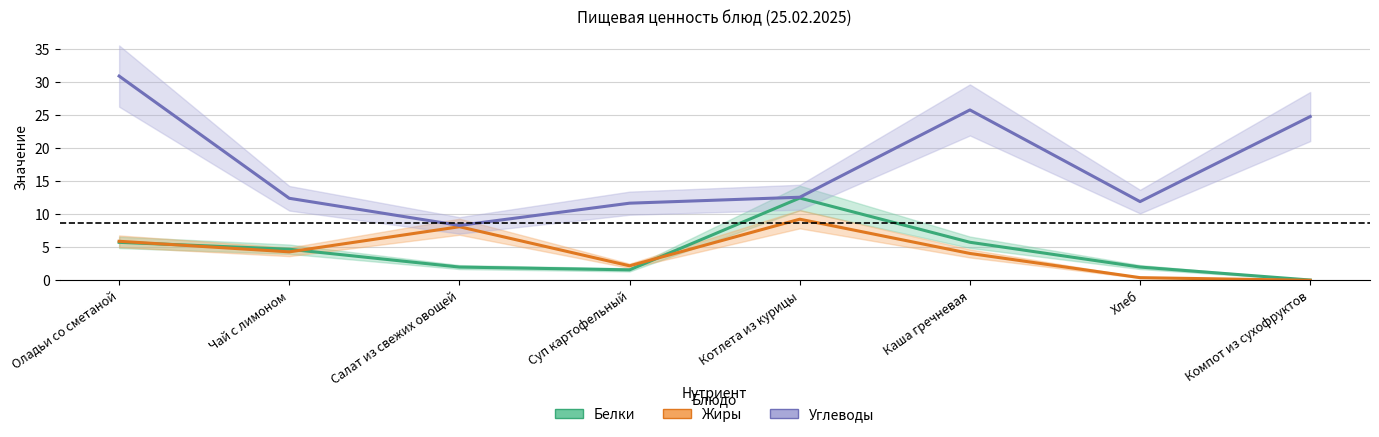

True or false: Жиры has a value of 8.1 at Салат из свежих овощей.

True